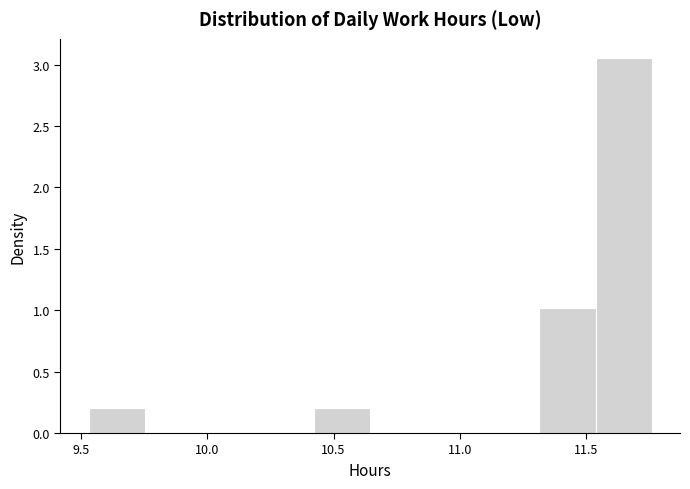

Reading left to right, list every bar in this chart as the range it spans on the x-axis followed by its height. Neither the bar edges nor the heights are printed on the chart, so give them approximately, as read against the axes.

9.55 to 9.75: 0.20
9.75 to 10.00: 0
10.00 to 10.20: 0
10.20 to 10.40: 0
10.40 to 10.65: 0.20
10.65 to 10.85: 0
10.85 to 11.10: 0
11.10 to 11.30: 0
11.30 to 11.55: 1.00
11.55 to 11.75: 3.05